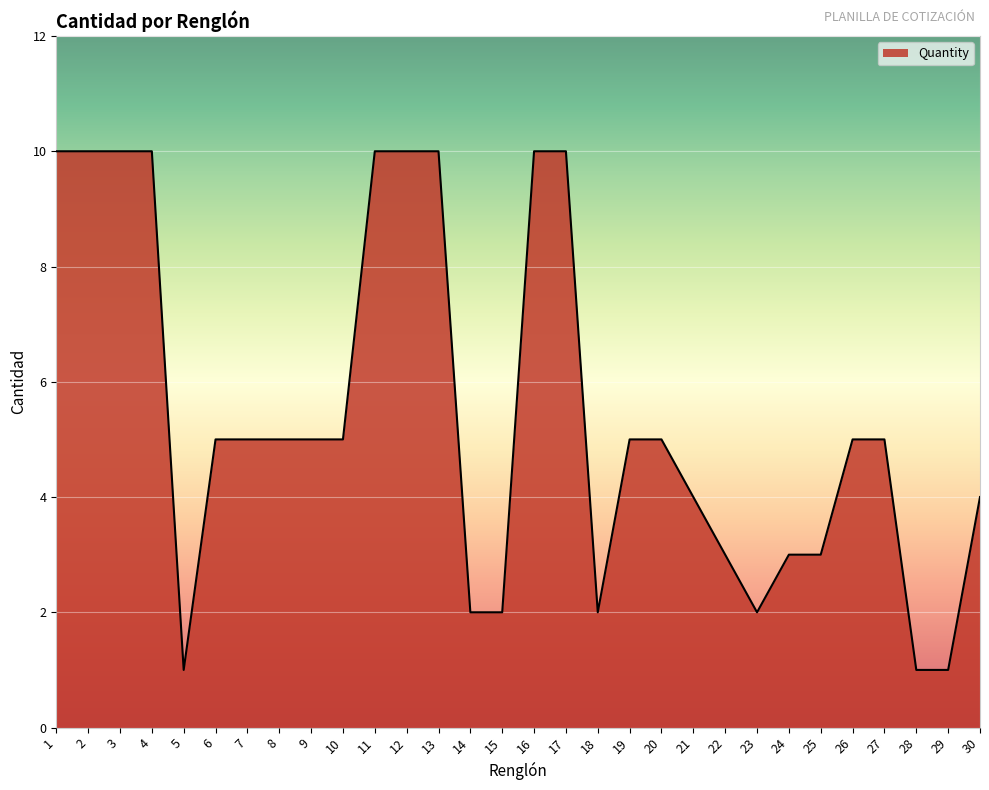

What value does the data have at 19?

5